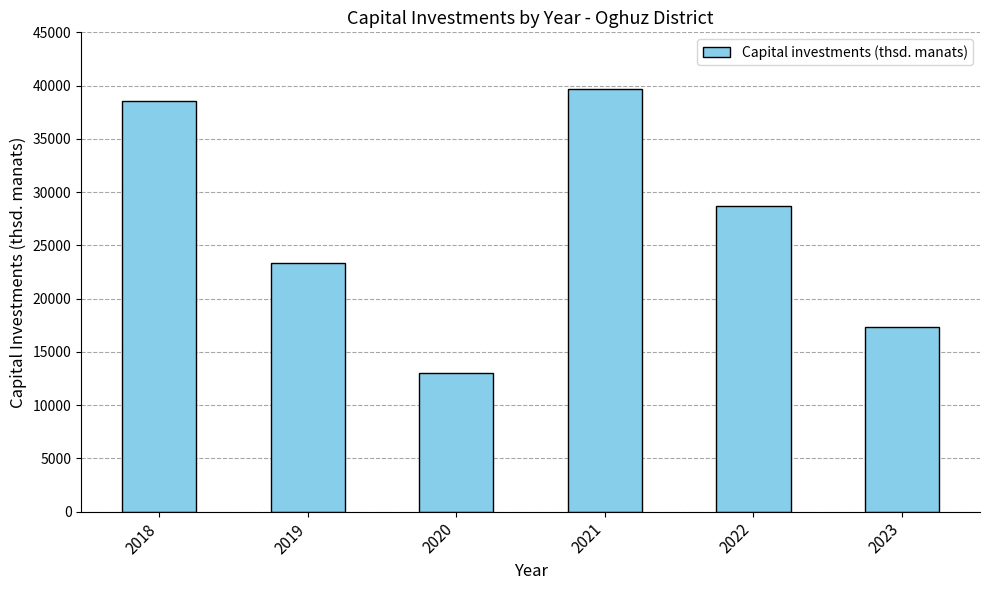

What is the difference between the values at 2019 and 2020?

10347.2